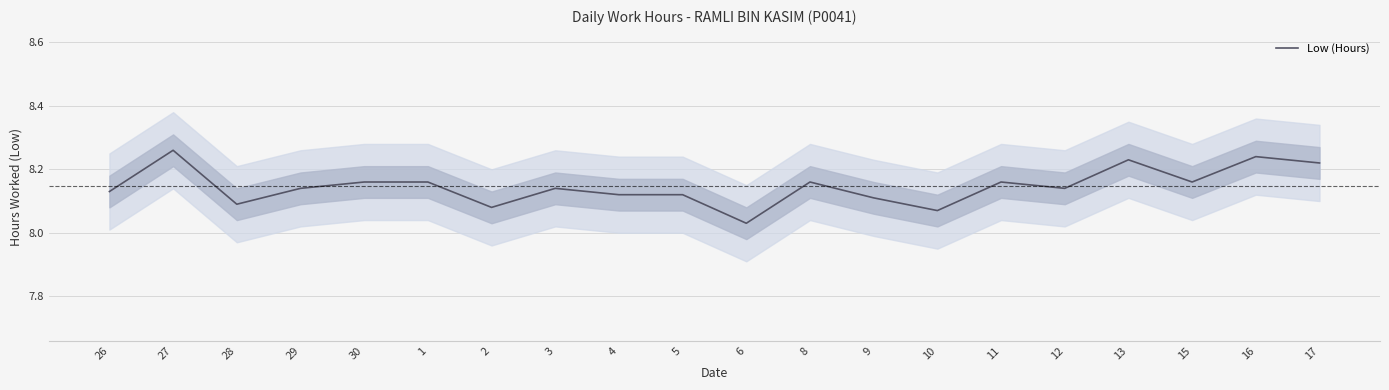

At which category does the data reach its first local peak?

27